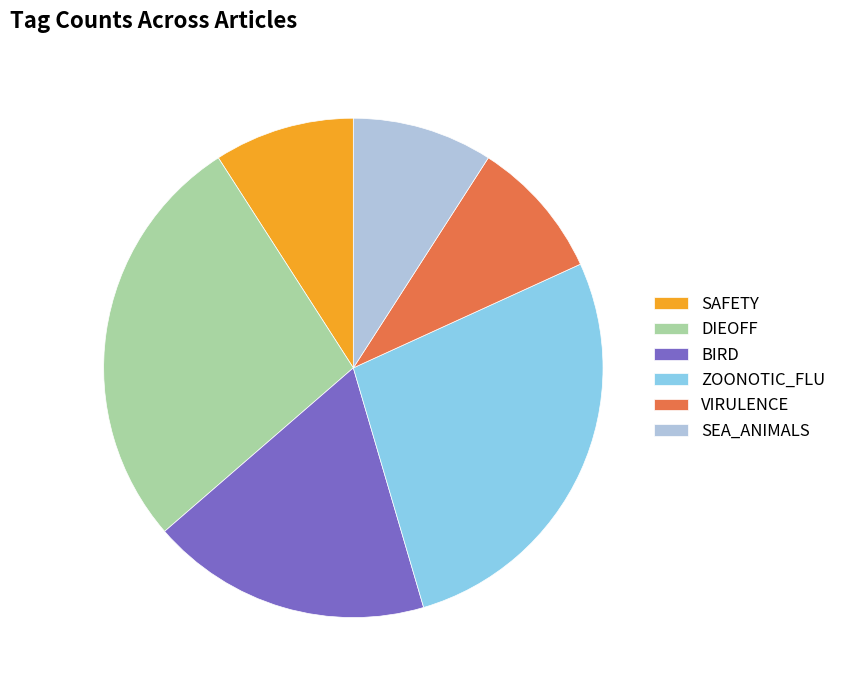

How many slices are in this pie chart?

6